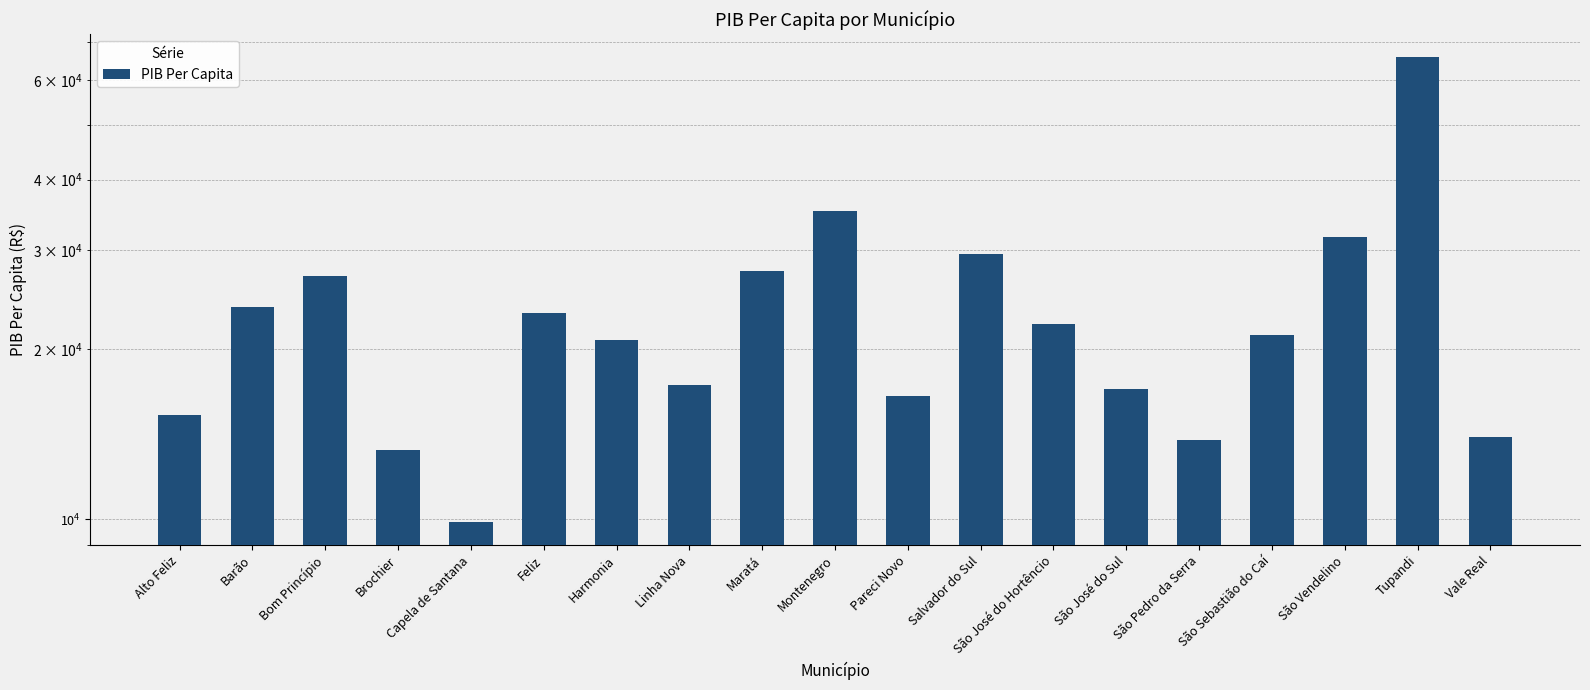

What is the greatest value displayed?

65840.4